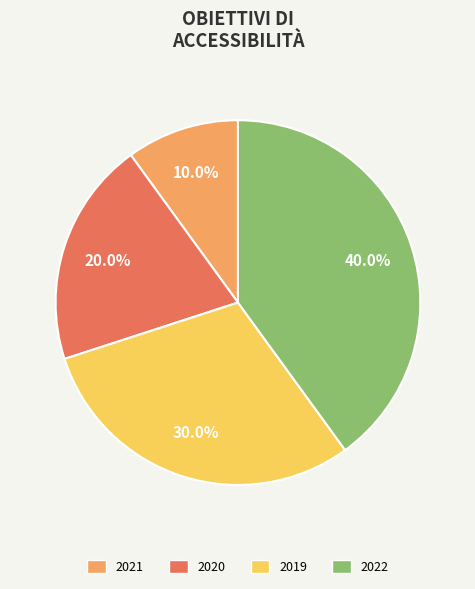

Is there a majority slice in this chart?

No